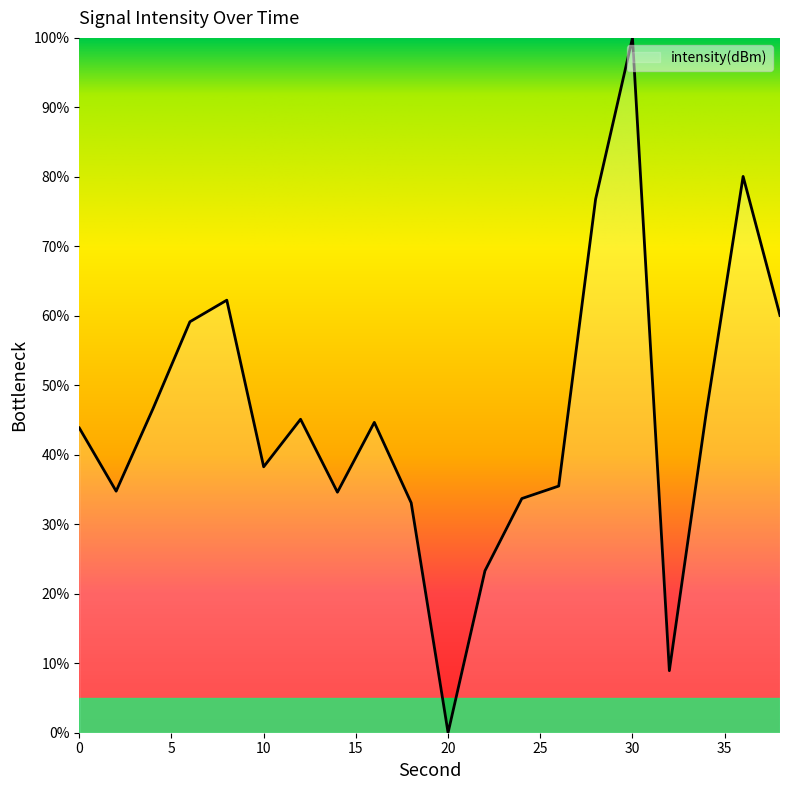

What is the greatest value displayed?

100.0